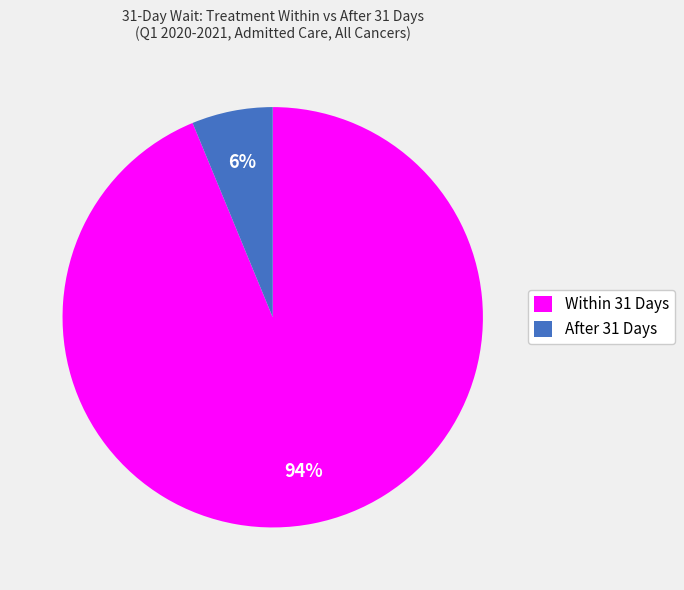

How many segments does this pie chart have?

2